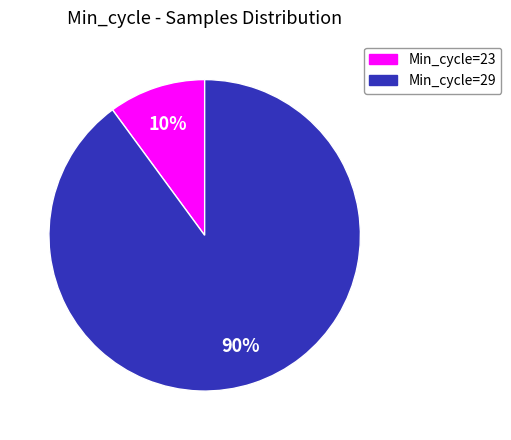

To the nearest percent, what is the difference between the largest and smallest slice percentages?

80%